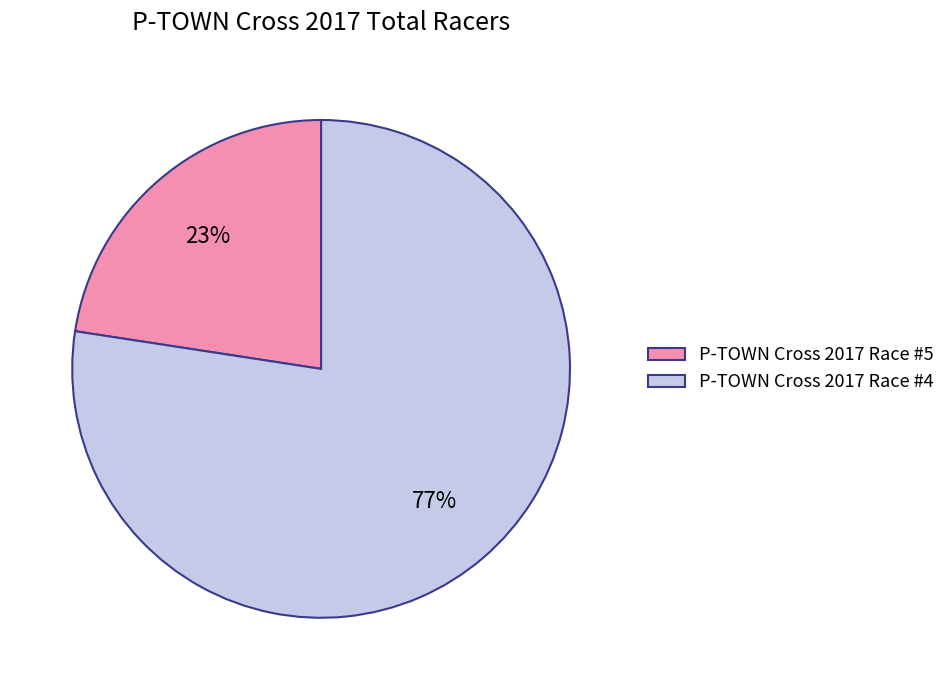

Which category has the biggest portion of the pie?

P-TOWN Cross 2017 Race #4